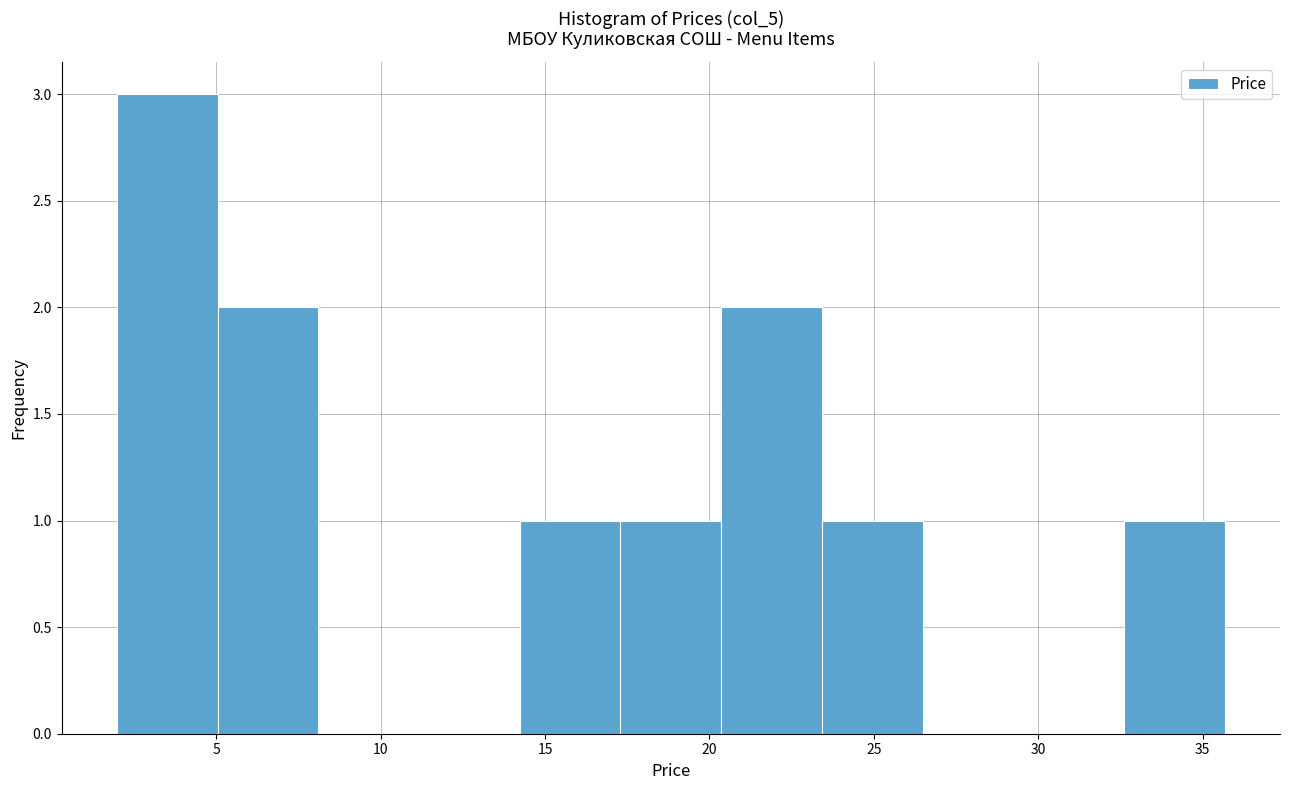

What is the height of the bar covering 32.5 to 35.5 on the x-axis? Neither the bar edges nor the heights are printed on the chart, so give them approximately, as read against the axes.

1